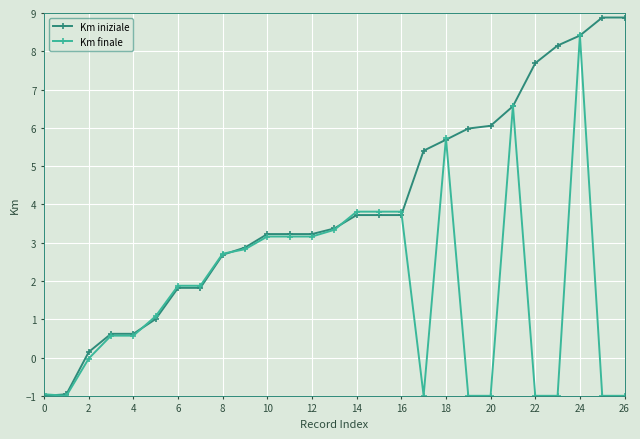

Count the number of data series in this chart.

2